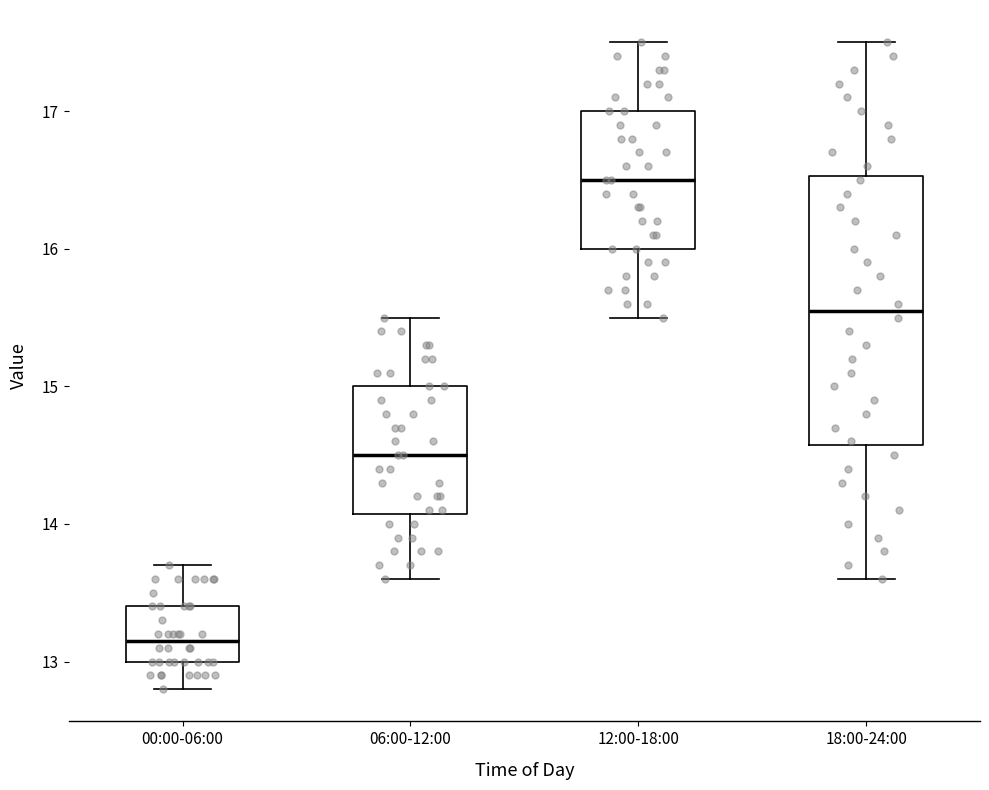

Which box is the tallest, from its lower edge to its upper edge?

18:00-24:00